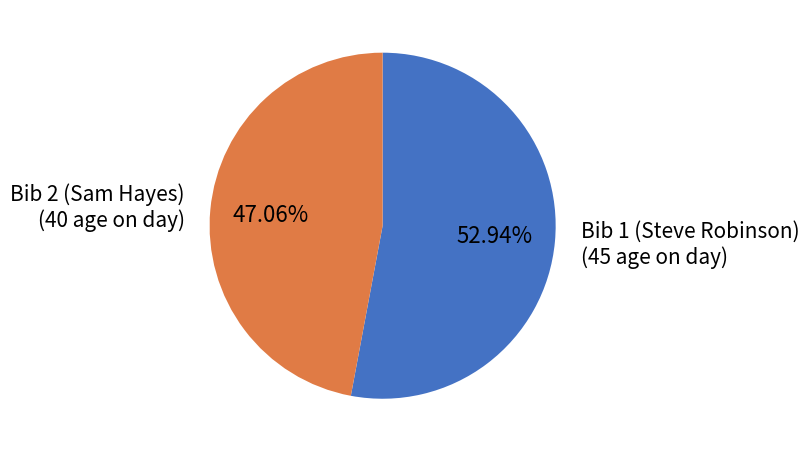

How many slices are in this pie chart?

2